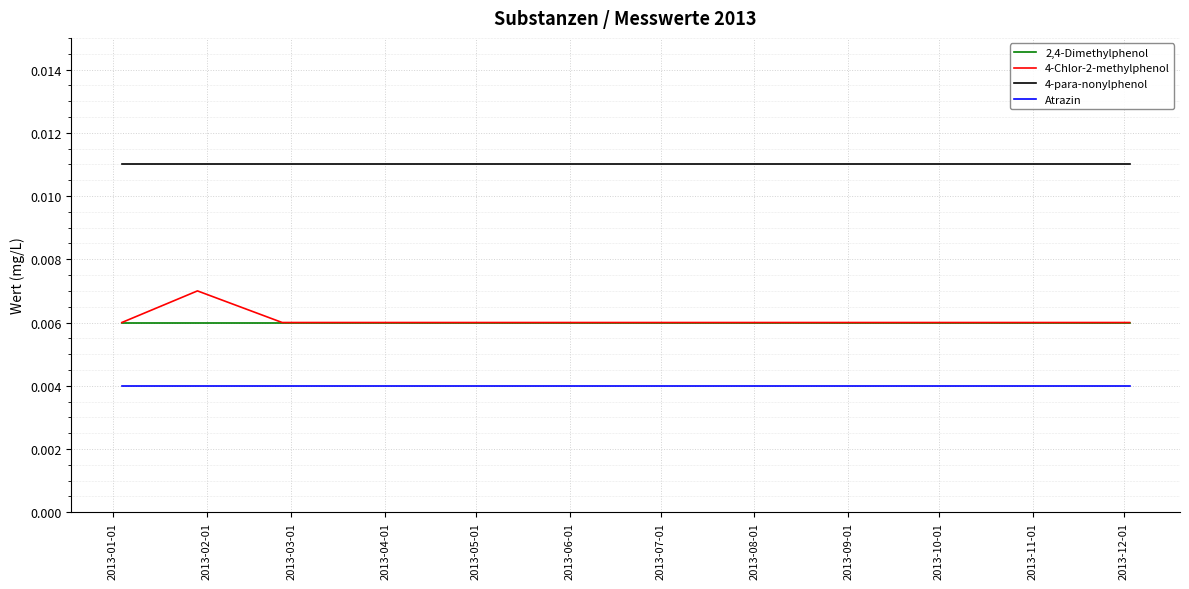

True or false: 4-Chlor-2-methylphenol and 4-para-nonylphenol cross at least once.

False